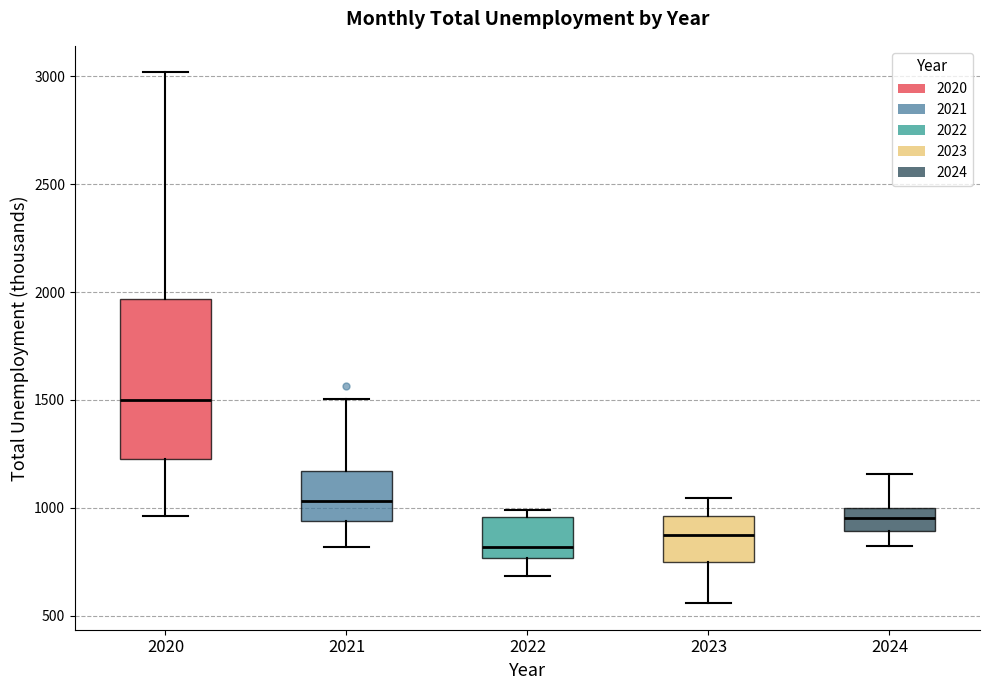

Reading left to right, transcribe this box plot: for each box, give where its median line is, the range the box spans, and where its two whiskers end, as read against the y-axis. The values are not printed on the chart, so give them approximately, as read against the axis.

2020: median 1500, box 1250 to 1950, whiskers 950 to 3000
2021: median 1050, box 950 to 1150, whiskers 800 to 1500
2022: median 800, box 750 to 950, whiskers 700 to 1000
2023: median 850, box 750 to 950, whiskers 550 to 1050
2024: median 950, box 900 to 1000, whiskers 800 to 1150